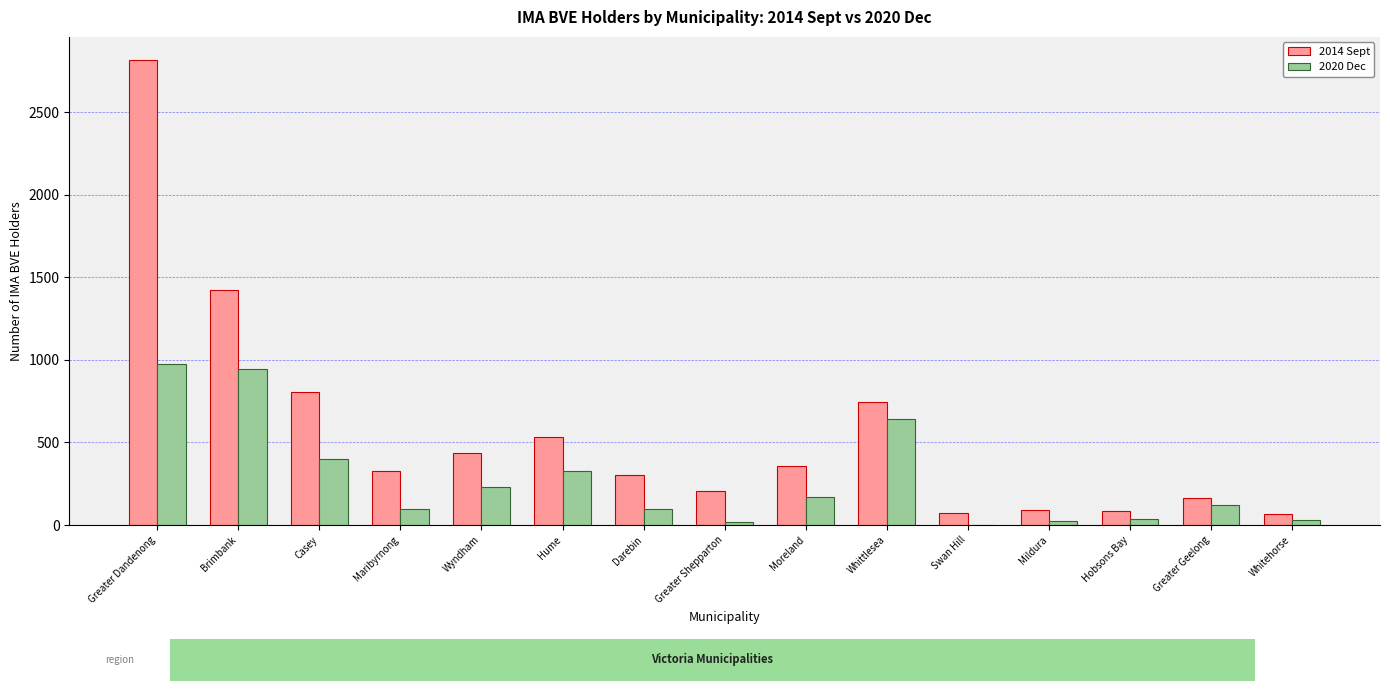

What is the sum of the 2014 Sept values at Hume and Moreland?

886